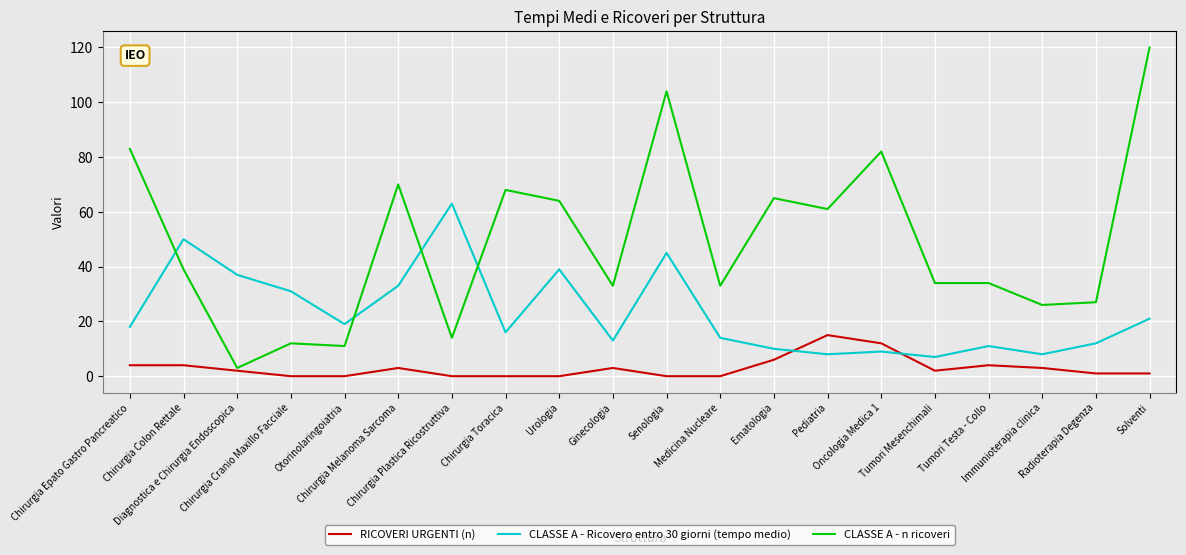

What position from the left is Pediatria?

14